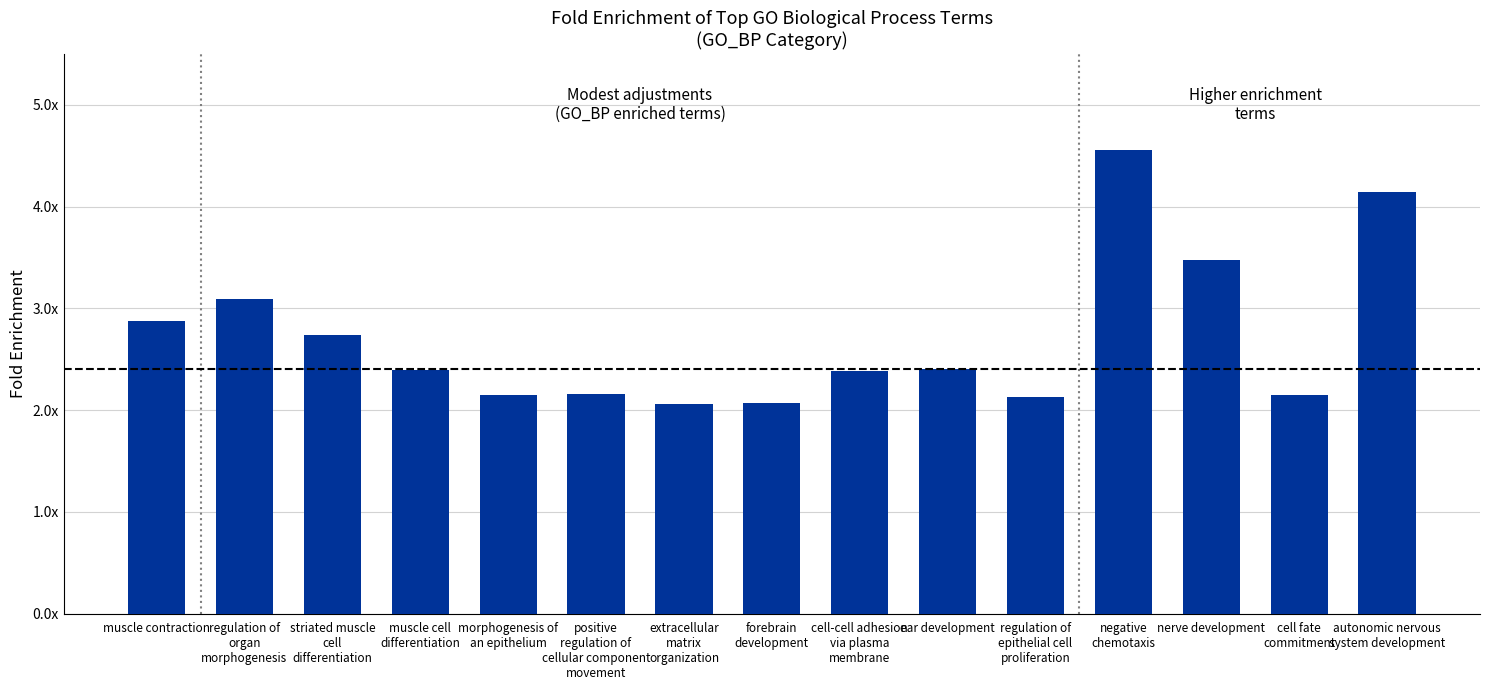

Are the bars horizontal?

No